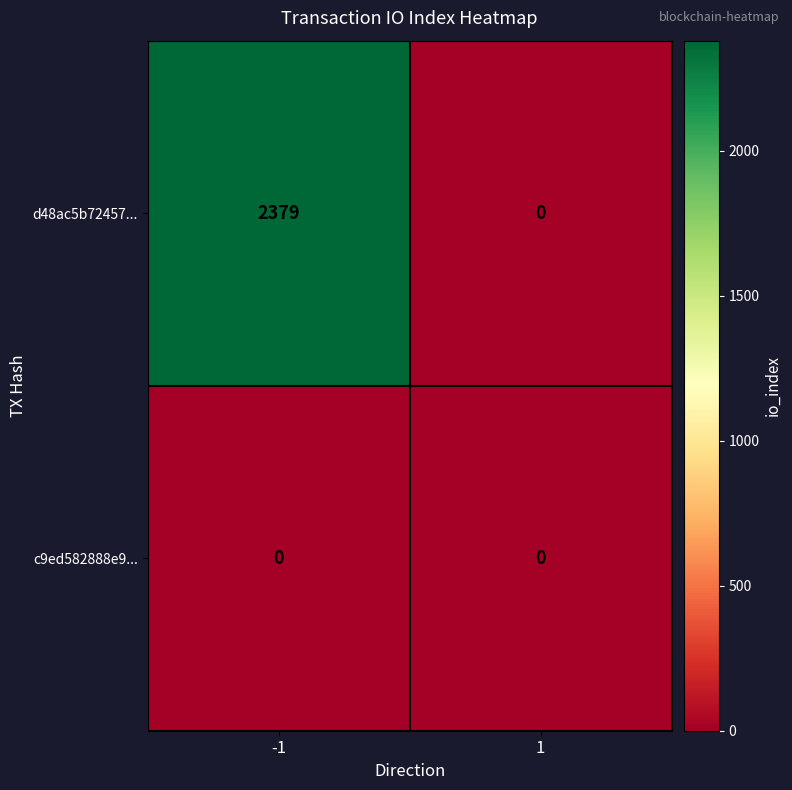

Rank the categories by d48ac5b72457... value from highest to lowest.

-1, 1